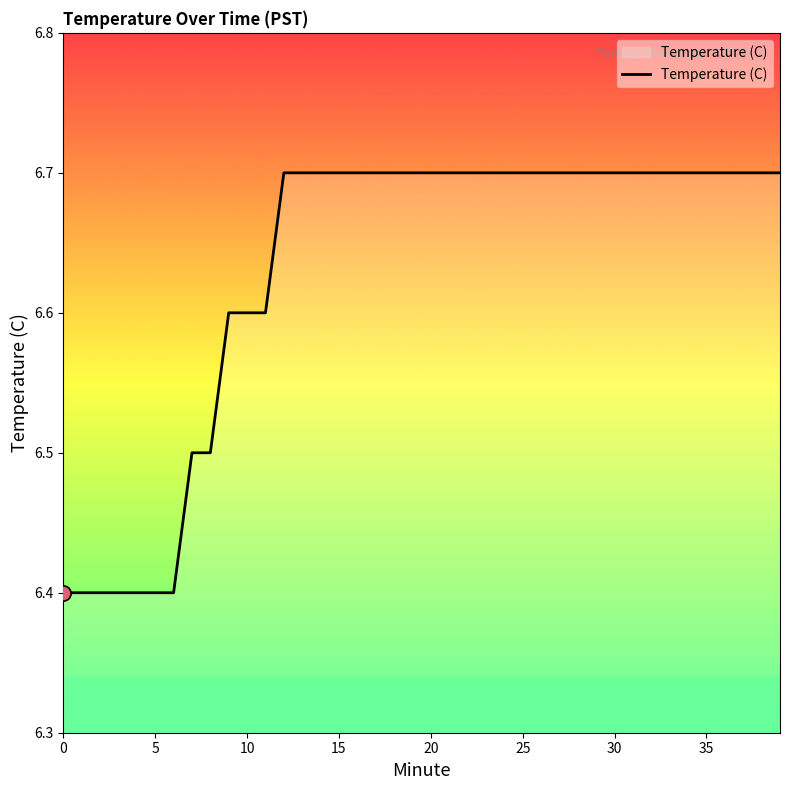

What is the minimum value shown in the chart?

6.4